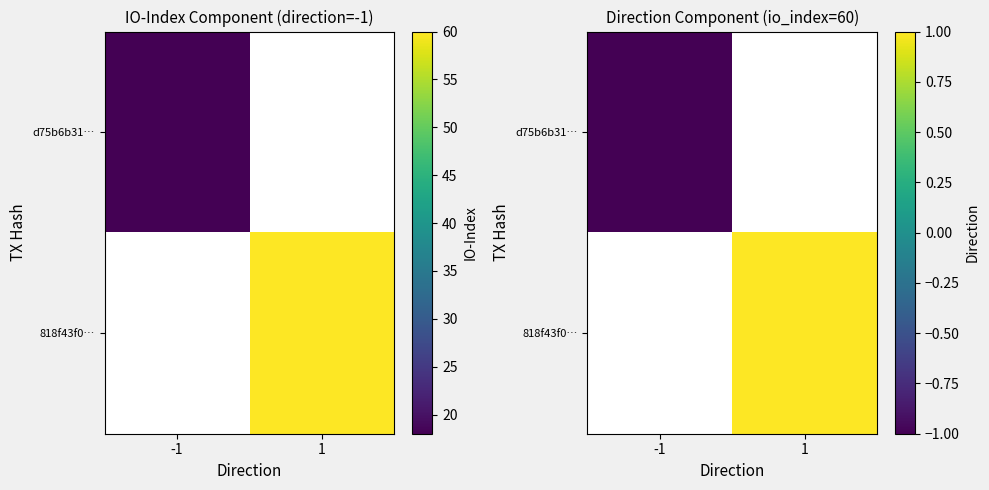

Is the value of d75b6b31… at 1 greater than the value of 818f43f0… at -1?

No